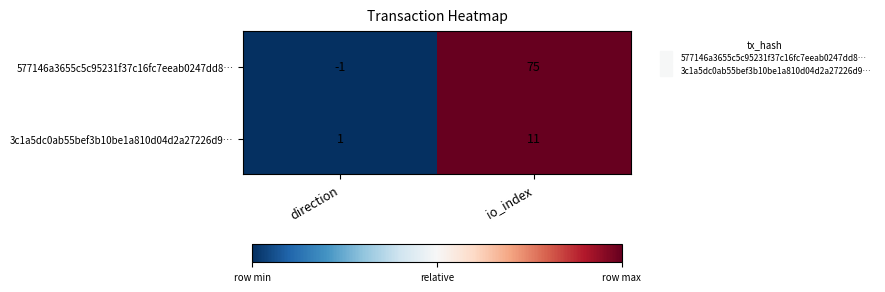

Which series has the widest spread of values?

577146a3655c5c95231f37c16fc7eeab0247dd8…